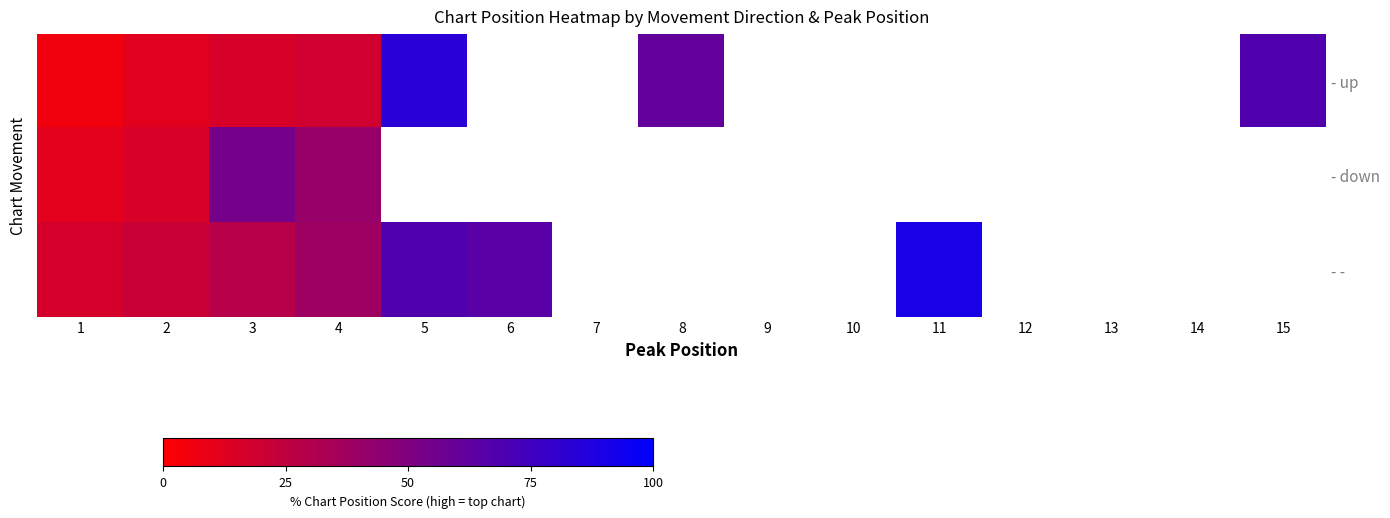

Is the value of - - at 5 greater than the value of - up at 1?

Yes